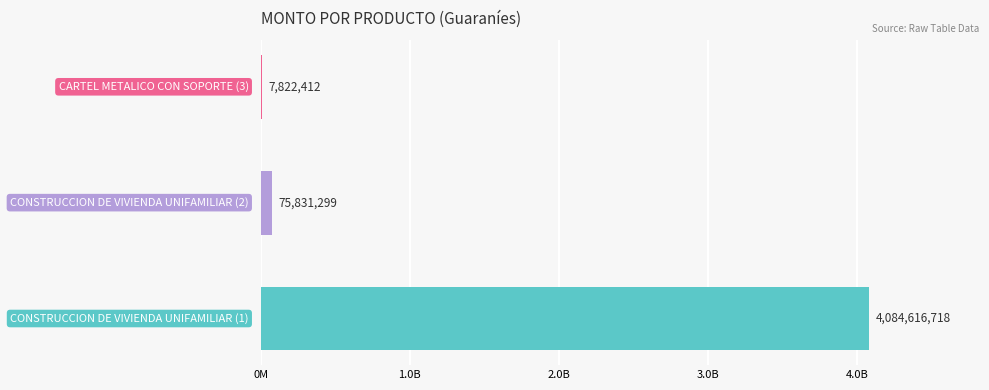

Are the bars horizontal?

Yes